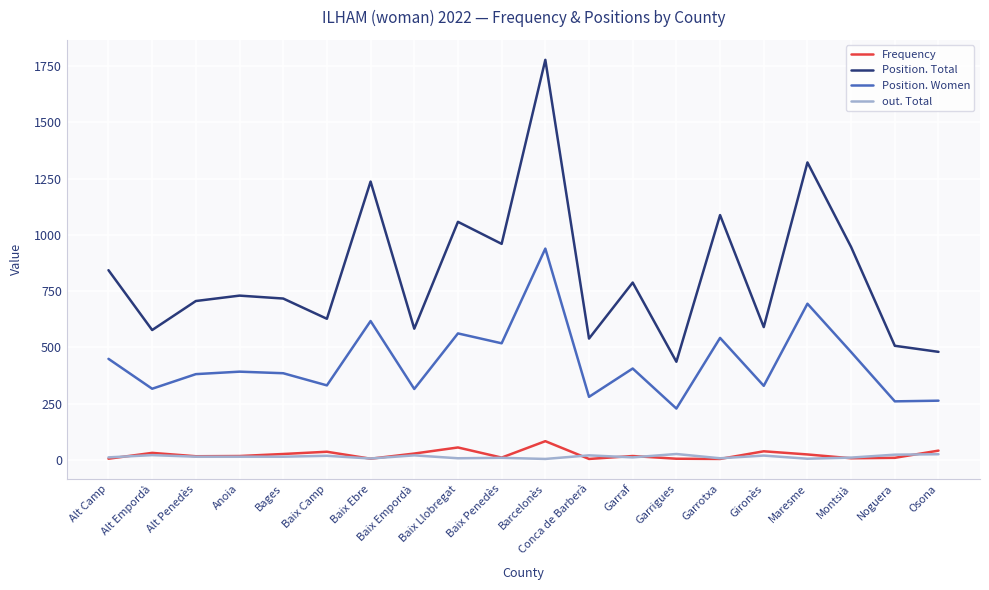

How many lines are shown in the chart?

4